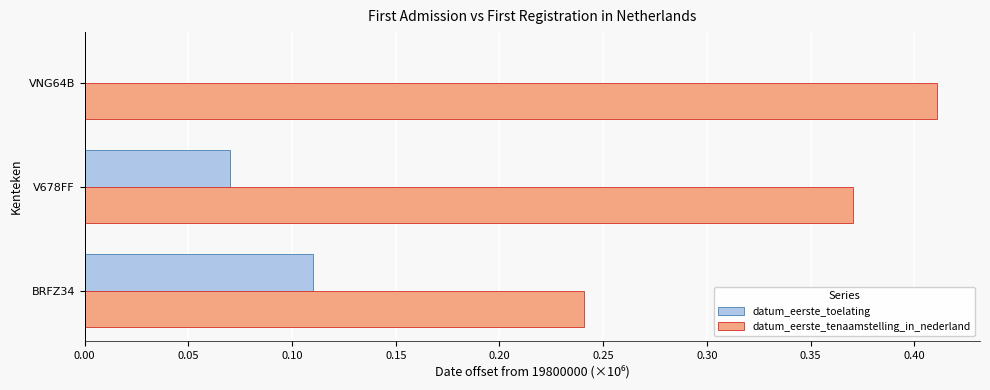

True or false: datum_eerste_toelating has a value of 0.0 at VNG64B.

True